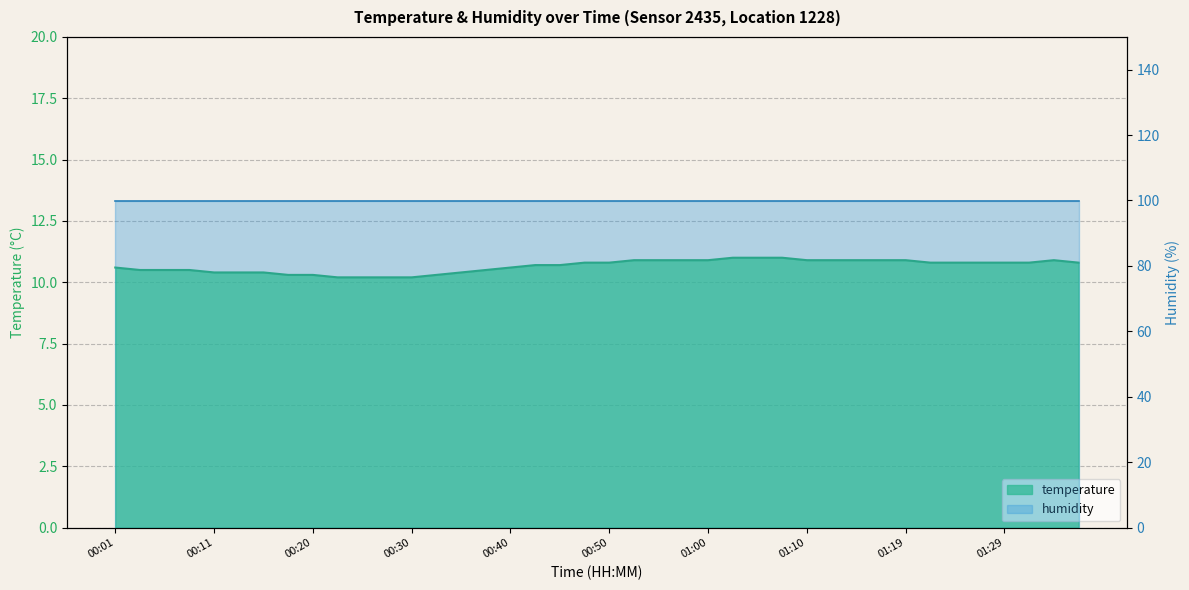

True or false: there are more than 1 points higher than both neighbors.

False